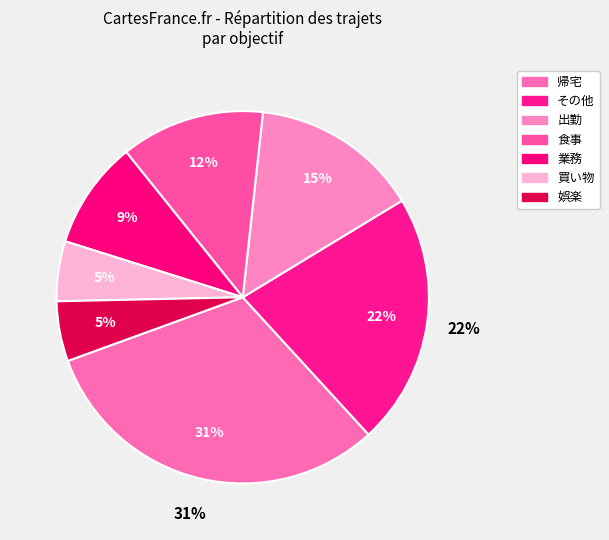

Rank the categories by value from lowest to highest.

買い物, 娯楽, 業務, 食事, 出勤, その他, 帰宅